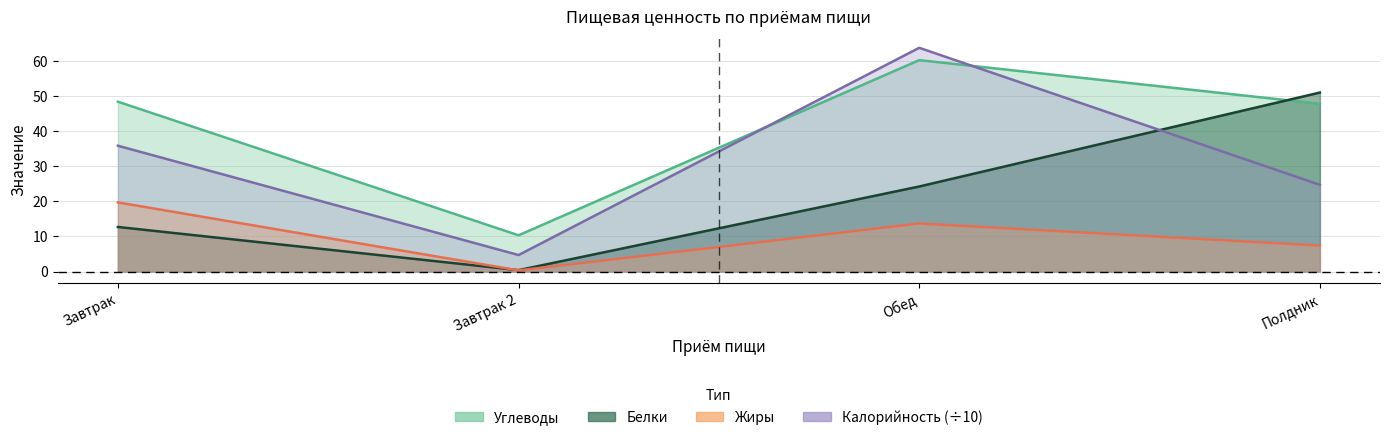

How many data points does each series have?

4